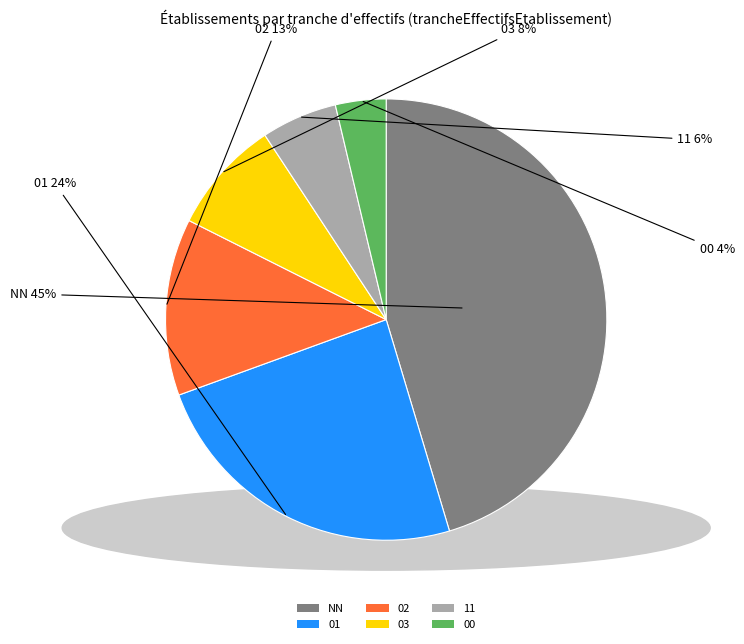

Is the sum of 11 and 00 greater than half?

No